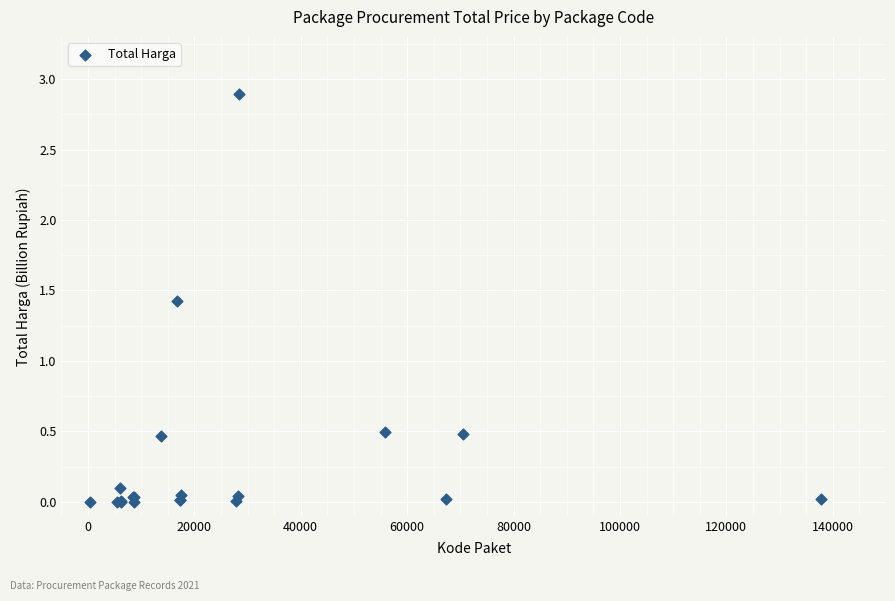

What Y value in the scatter plot is closest to 1?

1.4